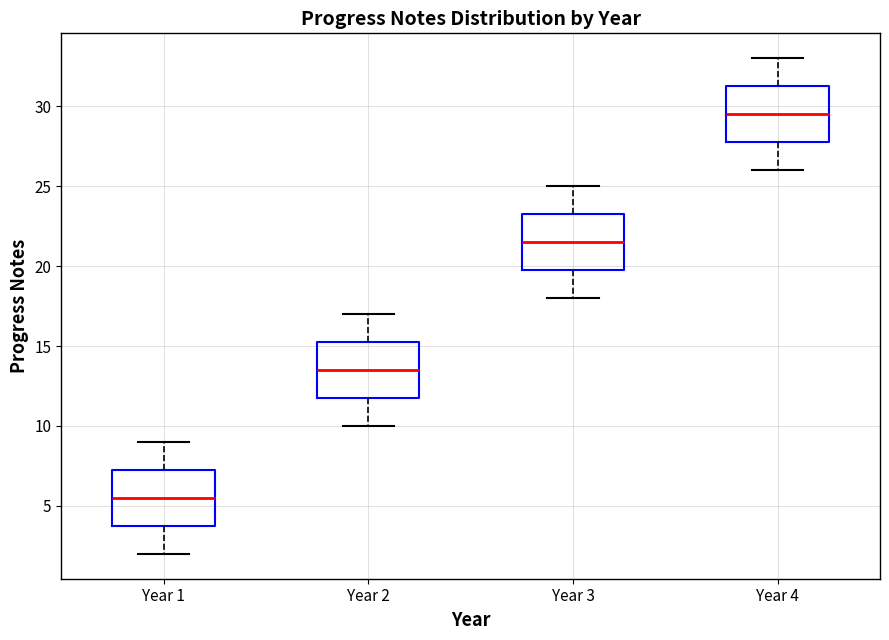

Reading left to right, transcribe this box plot: for each box, give where its median line is, the range the box spans, and where its two whiskers end, as read against the y-axis. The values are not printed on the chart, so give them approximately, as read against the axis.

Year 1: median 5.5, box 4.0 to 7.5, whiskers 2.0 to 9.0
Year 2: median 13.5, box 12.0 to 15.5, whiskers 10.0 to 17.0
Year 3: median 21.5, box 20.0 to 23.5, whiskers 18.0 to 25.0
Year 4: median 29.5, box 28.0 to 31.5, whiskers 26.0 to 33.0